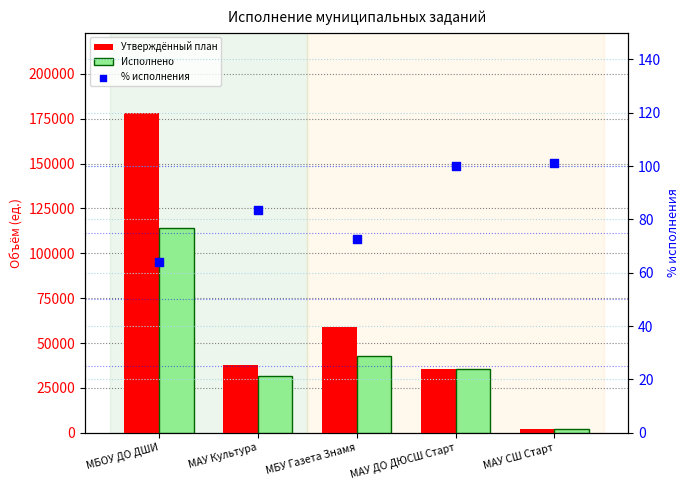

At which category is the sum across all series the highest?

МБОУ ДО ДШИ